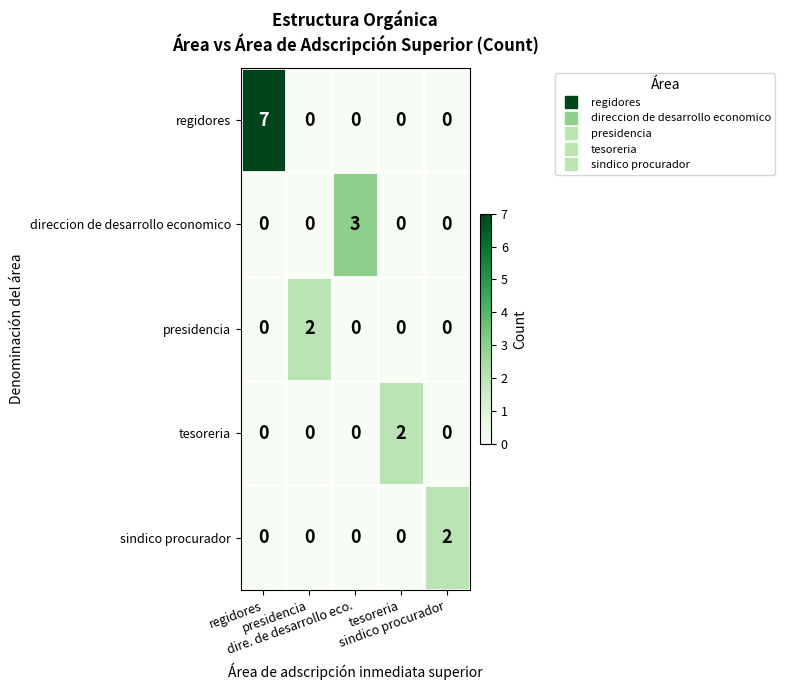

At how many categories does at least one series exceed 1?

5